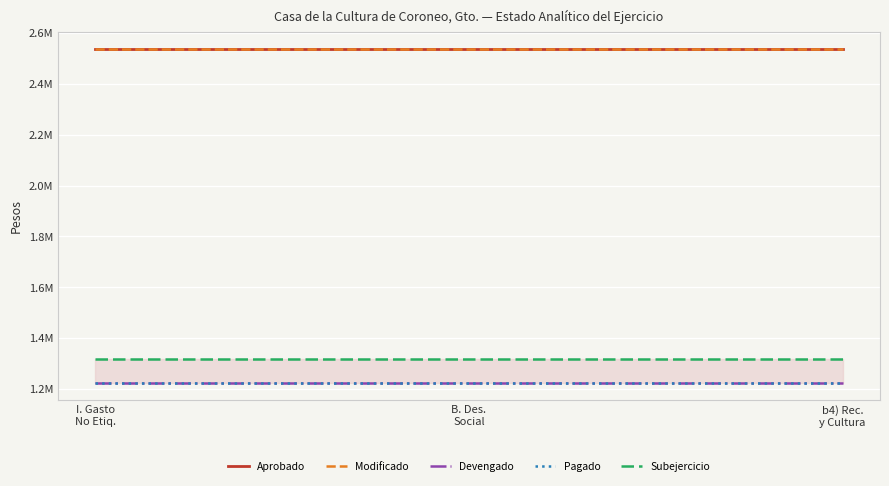

What is the greatest value displayed?

2538505.2